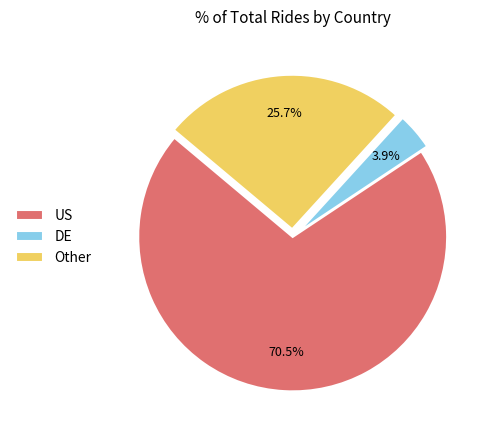

Between US and DE, which is larger?

US